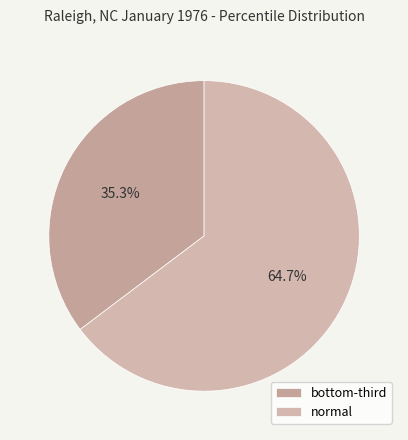

How much of the chart is everything except normal?

35.3%